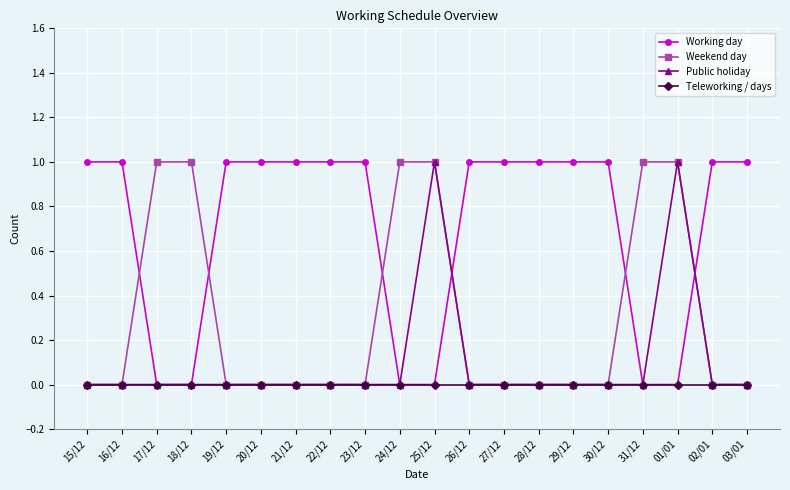

Count the Working day values in the range 0 to 1.

20